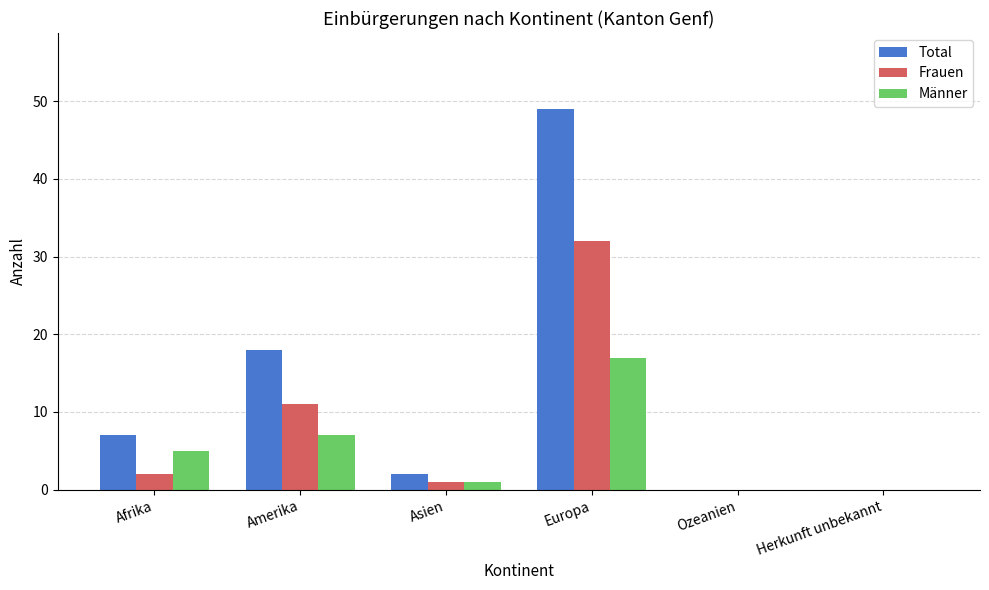

The Frauen series shows 19 at Europa. True or false?

False